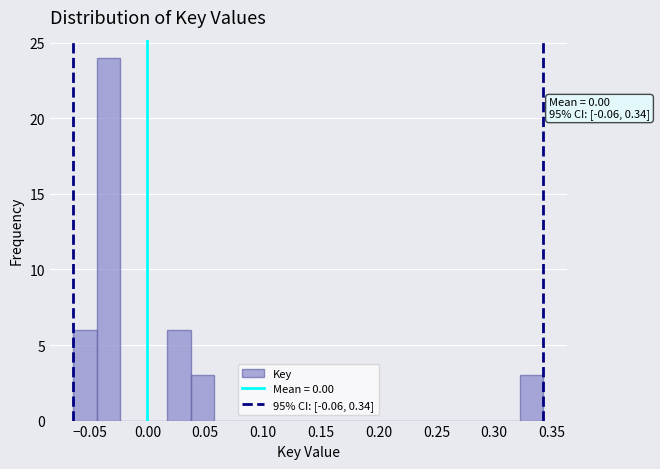

Over which range of the x-axis is the bar tallest?

-0.045 to -0.025